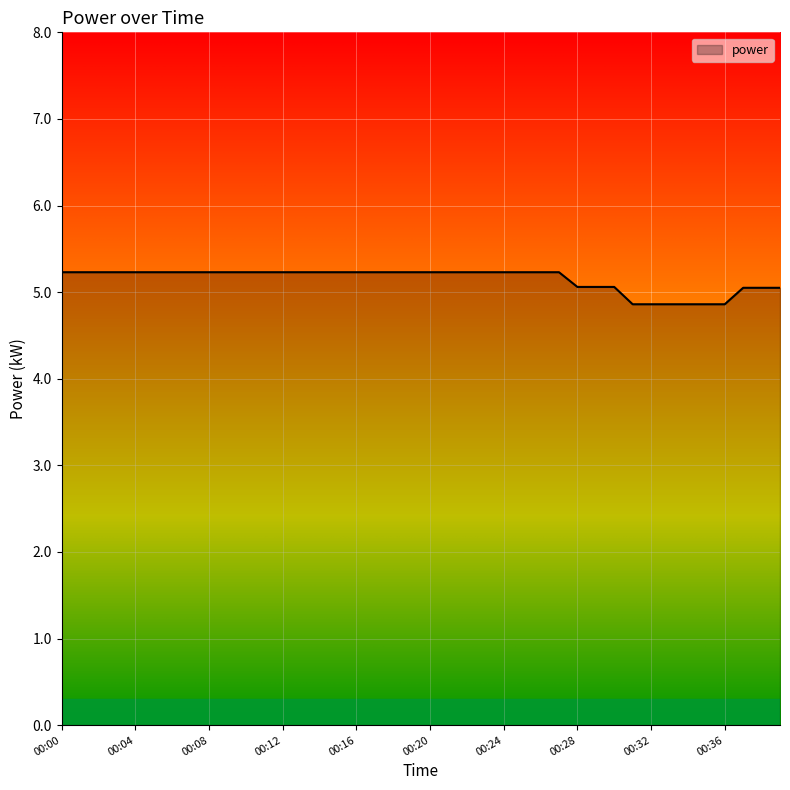

What is the maximum value shown in the chart?

5.2